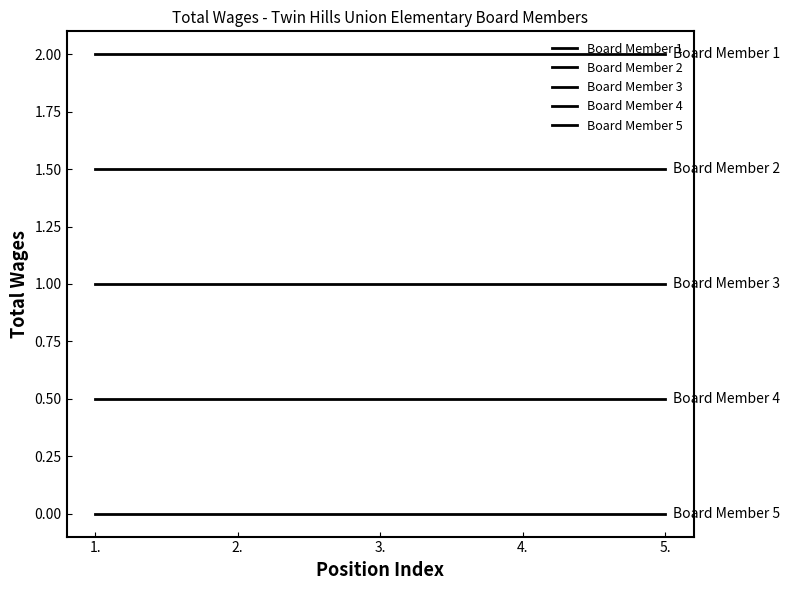

What is the approximate value of Board Member 4 at 1.?

0.5